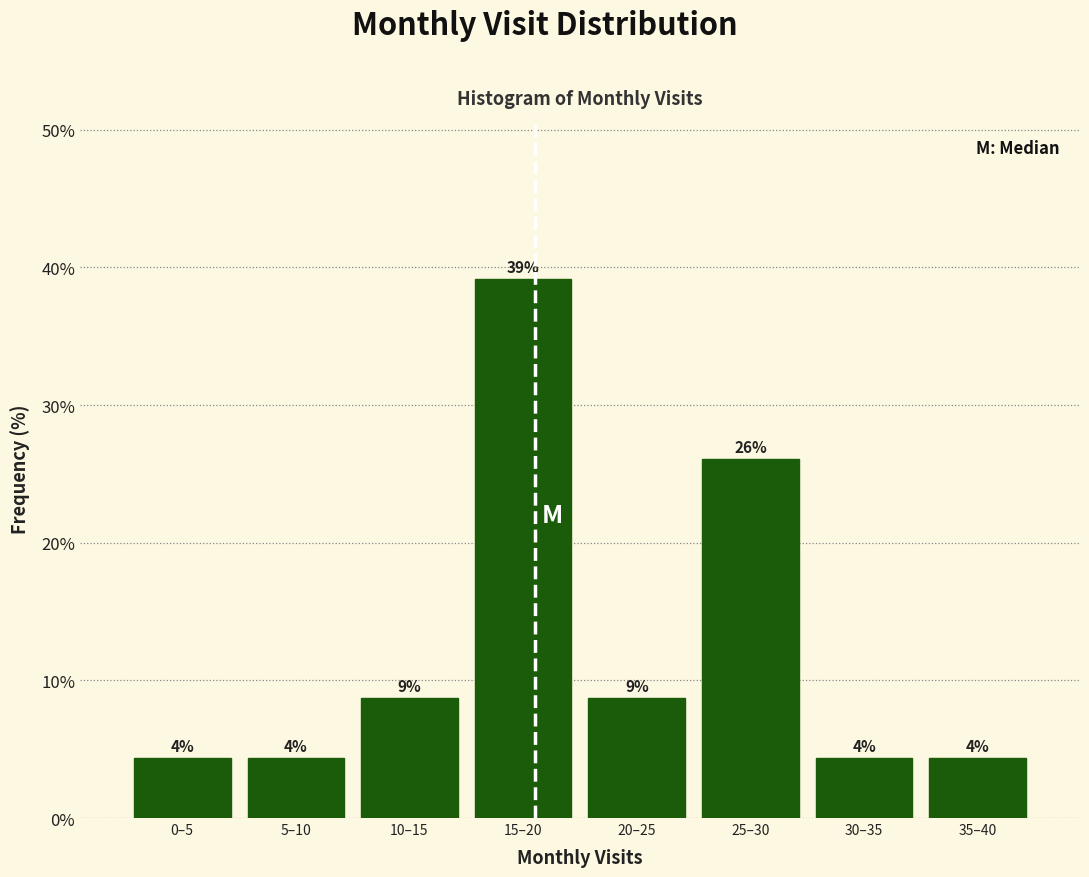

How many bars are there in total?

8